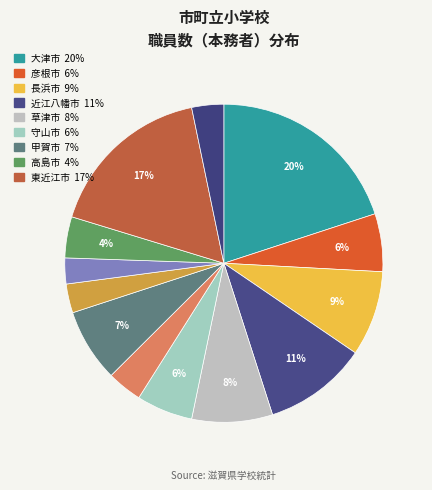

How many segments does this pie chart have?

13